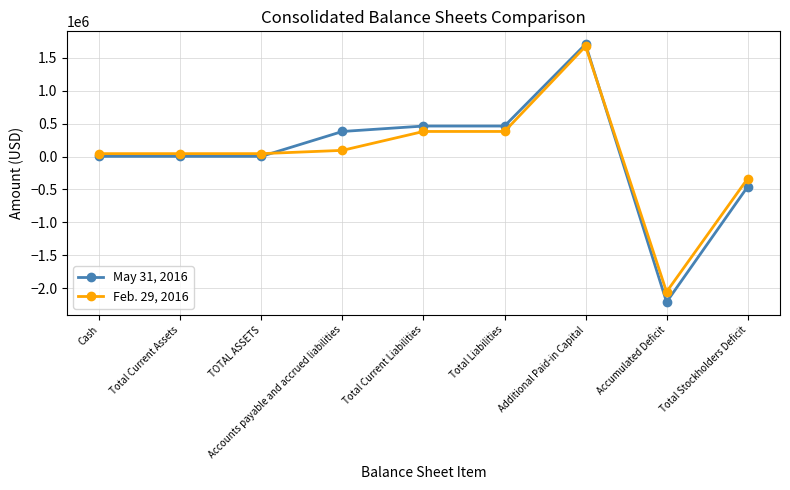

What is the sum of the May 31, 2016 values at Additional Paid-in Capital and Total Current Liabilities?

2168632